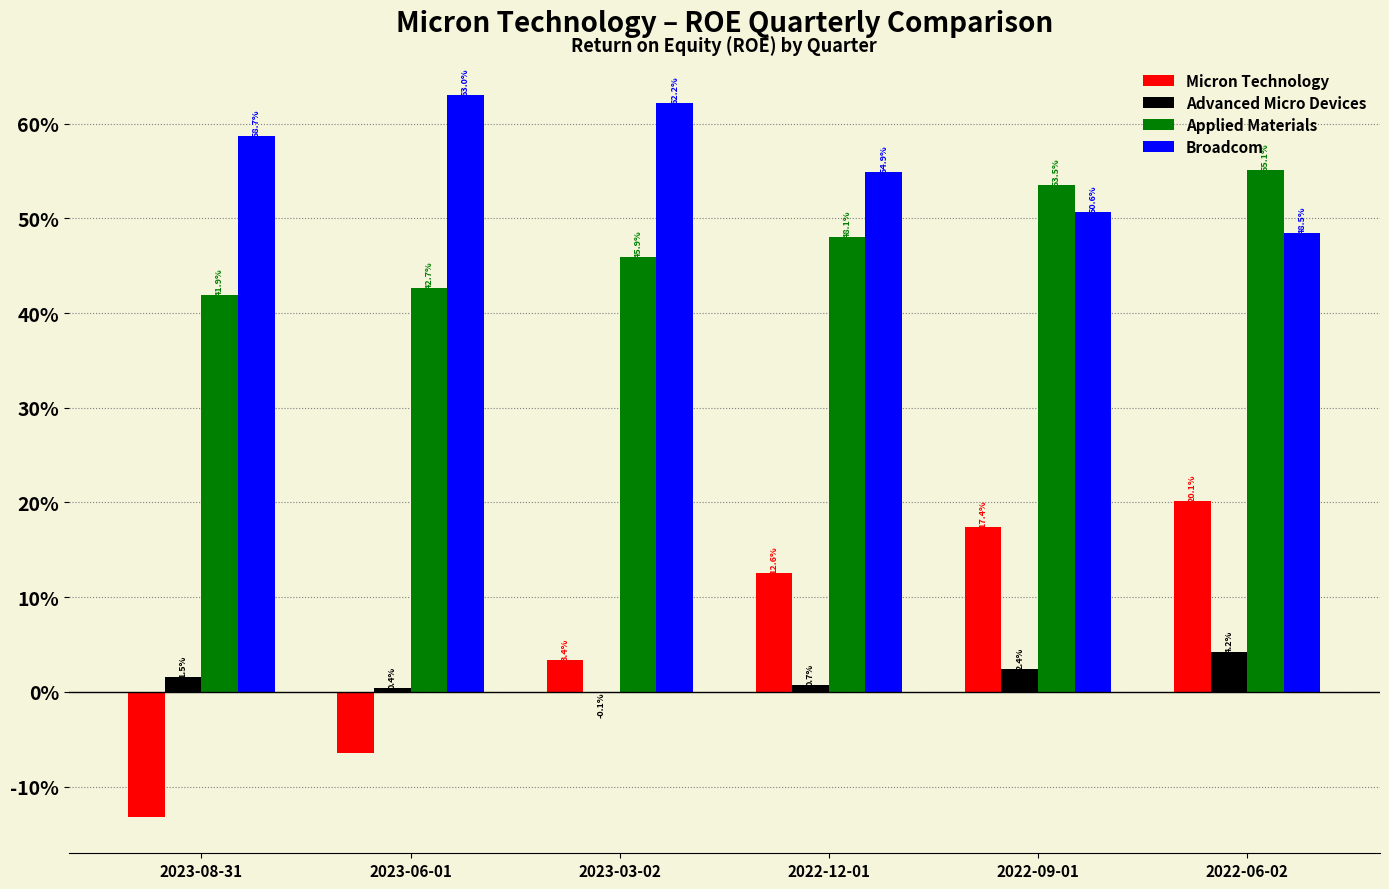

Does the chart contain stacked bars?

No